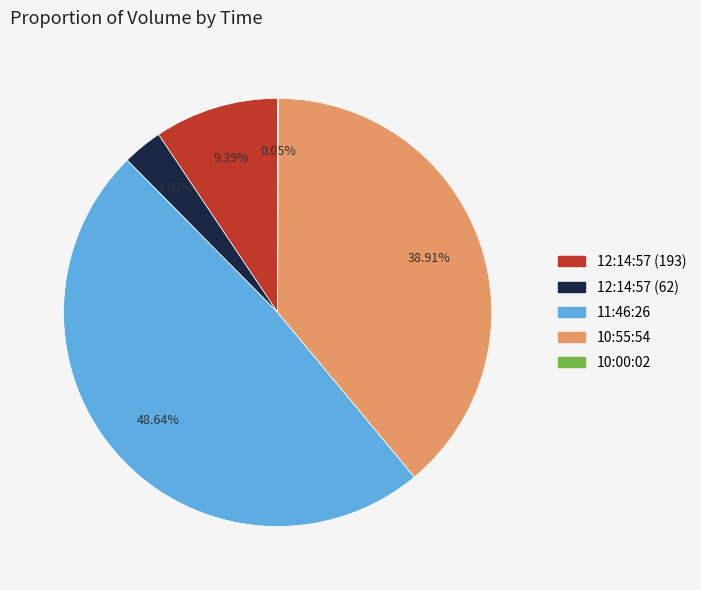

What portion of the pie excludes 10:55:54?

61.1%